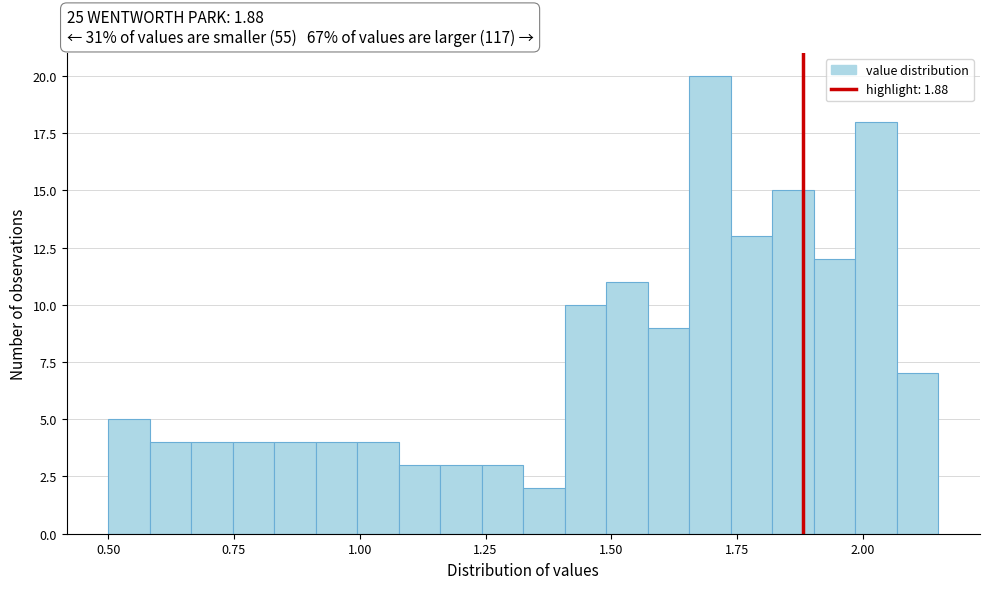

Read against the x-axis, roughly where is the centre of the tallest bar?

1.70